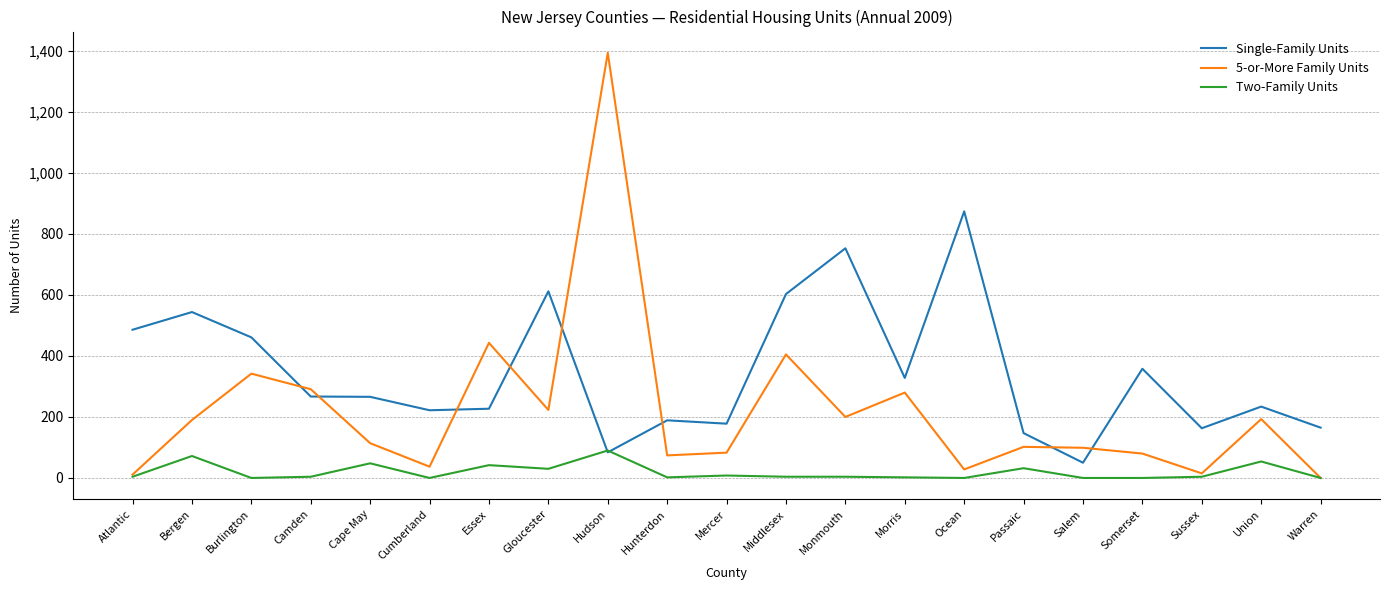

Which series changed the most between Cape May and Middlesex?

Single-Family Units